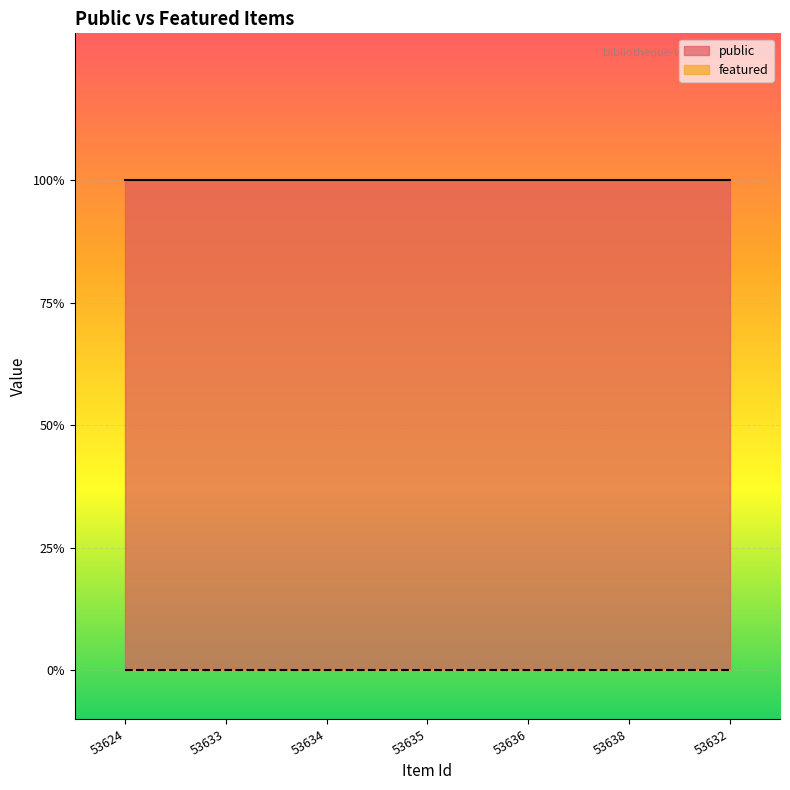

Which category has the lowest value in the public series?

53624